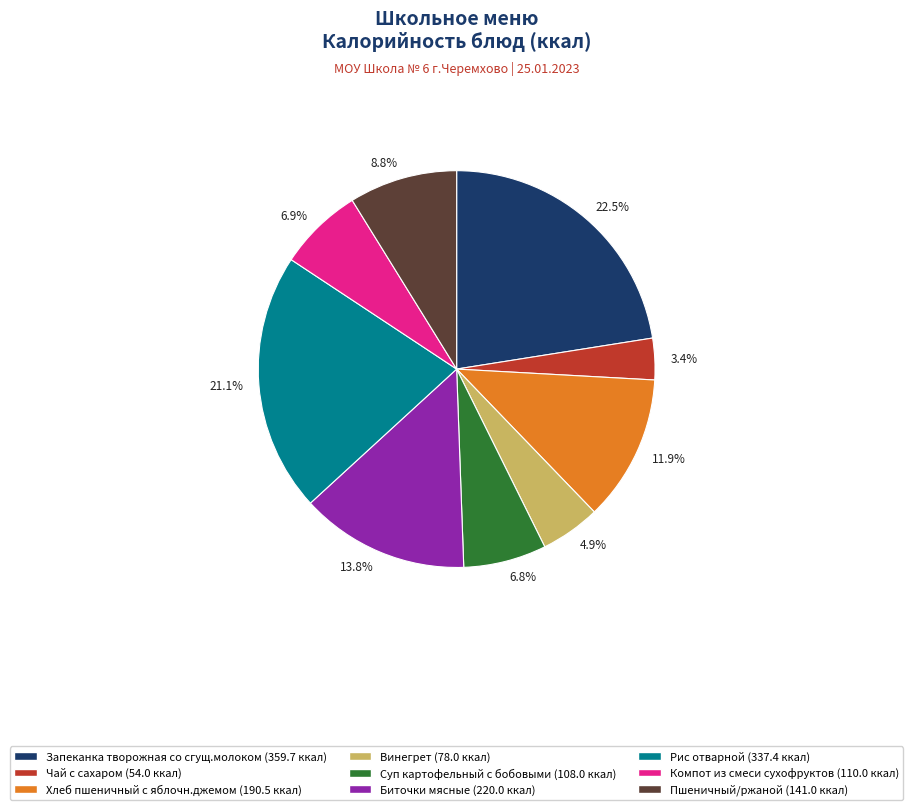

Which category has the biggest portion of the pie?

Запеканка творожная со сгущ.молоком